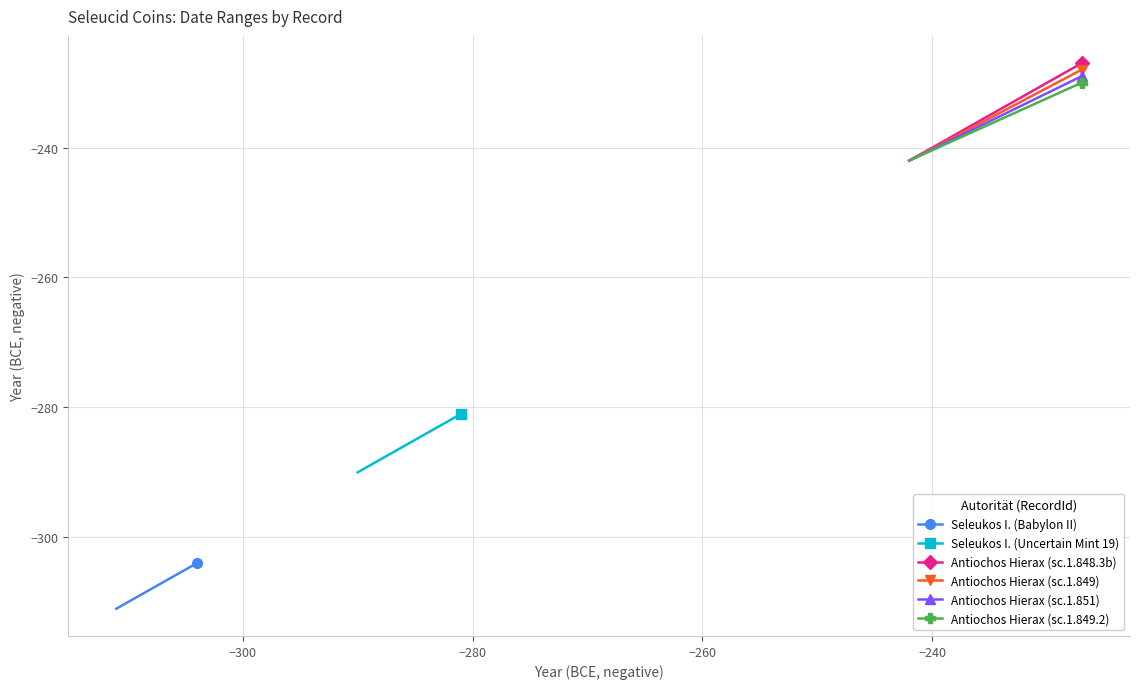

What are all the series names shown in the legend?

Seleukos I. (Babylon II), Seleukos I. (Uncertain Mint 19), Antiochos Hierax (sc.1.848.3b), Antiochos Hierax (sc.1.849), Antiochos Hierax (sc.1.851), Antiochos Hierax (sc.1.849.2)